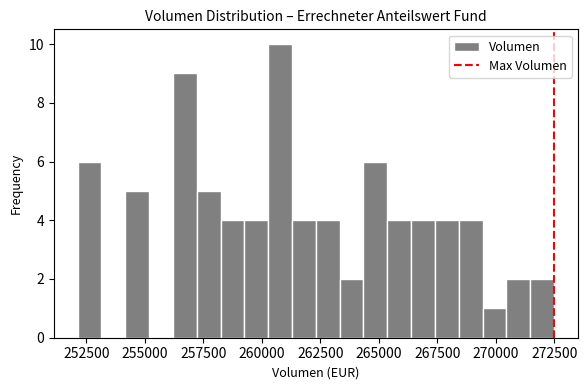

Read against the x-axis, roughly where is the centre of the tallest bar?

261000